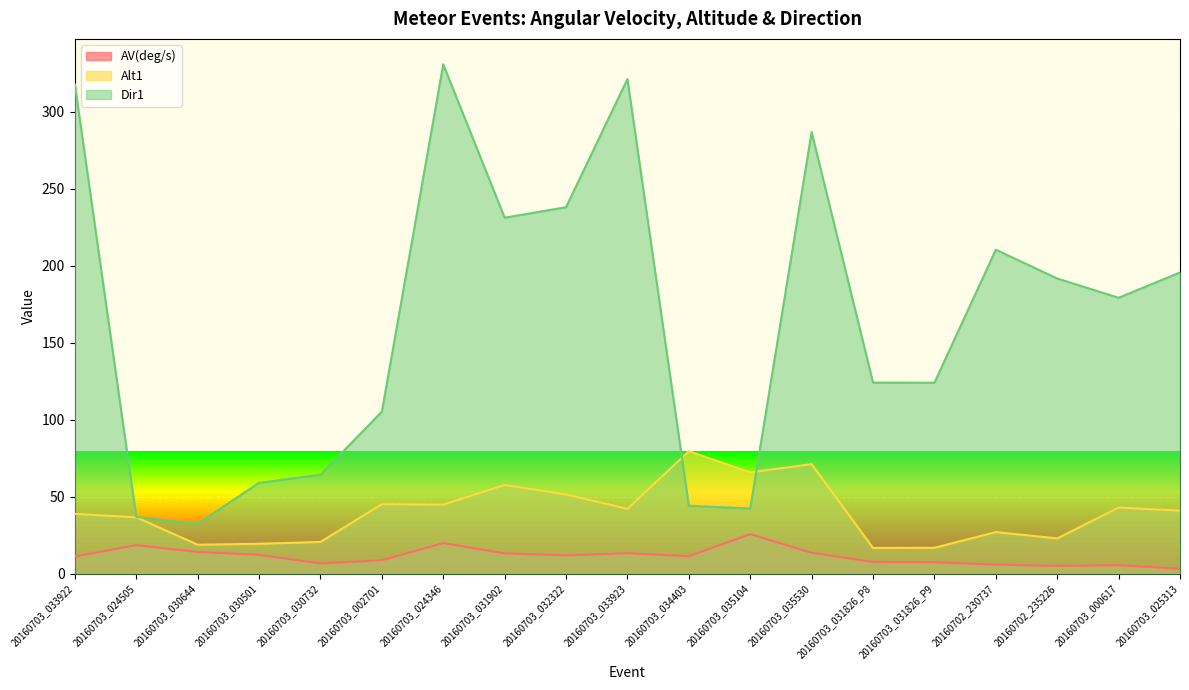

What is the approximate value of AV(deg/s) at 20160703_030501?

12.2